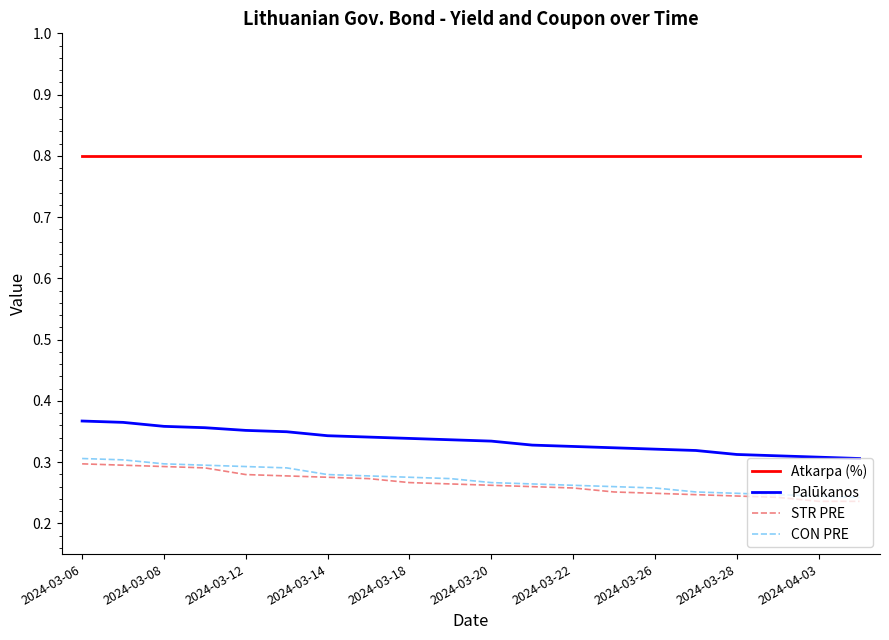

Which series has the largest total across all categories?

Atkarpa (%)